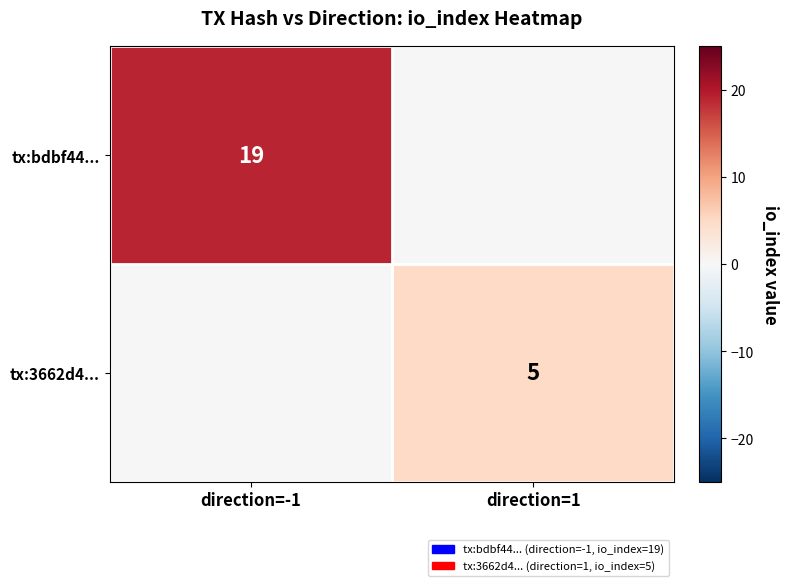

The value of tx:3662d4... at direction=1 is 5. True or false?

True